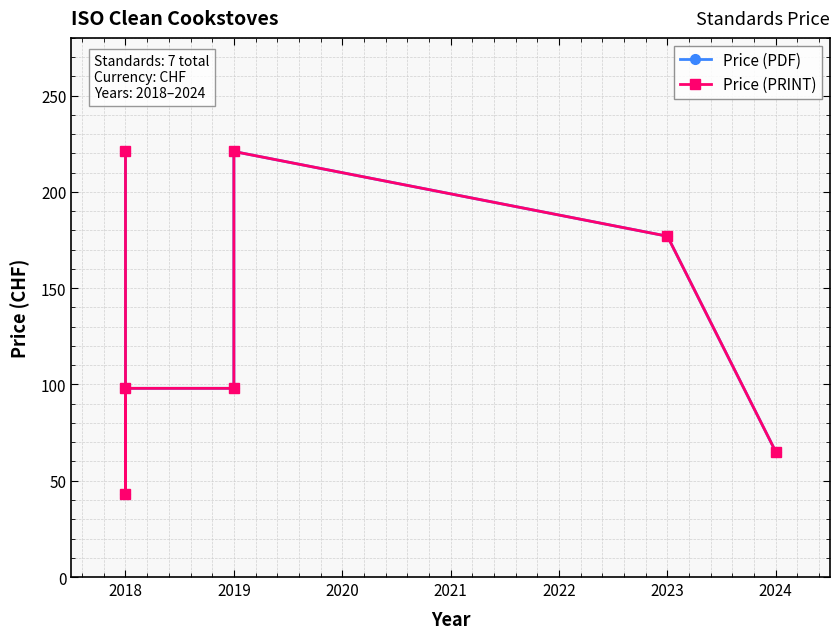

How many data points in Price (PRINT) are less than 98?

2